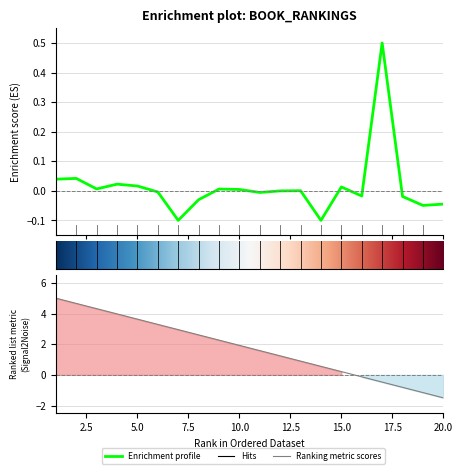

How many interior local peaks (higher than both neighbors) does the data have?

6